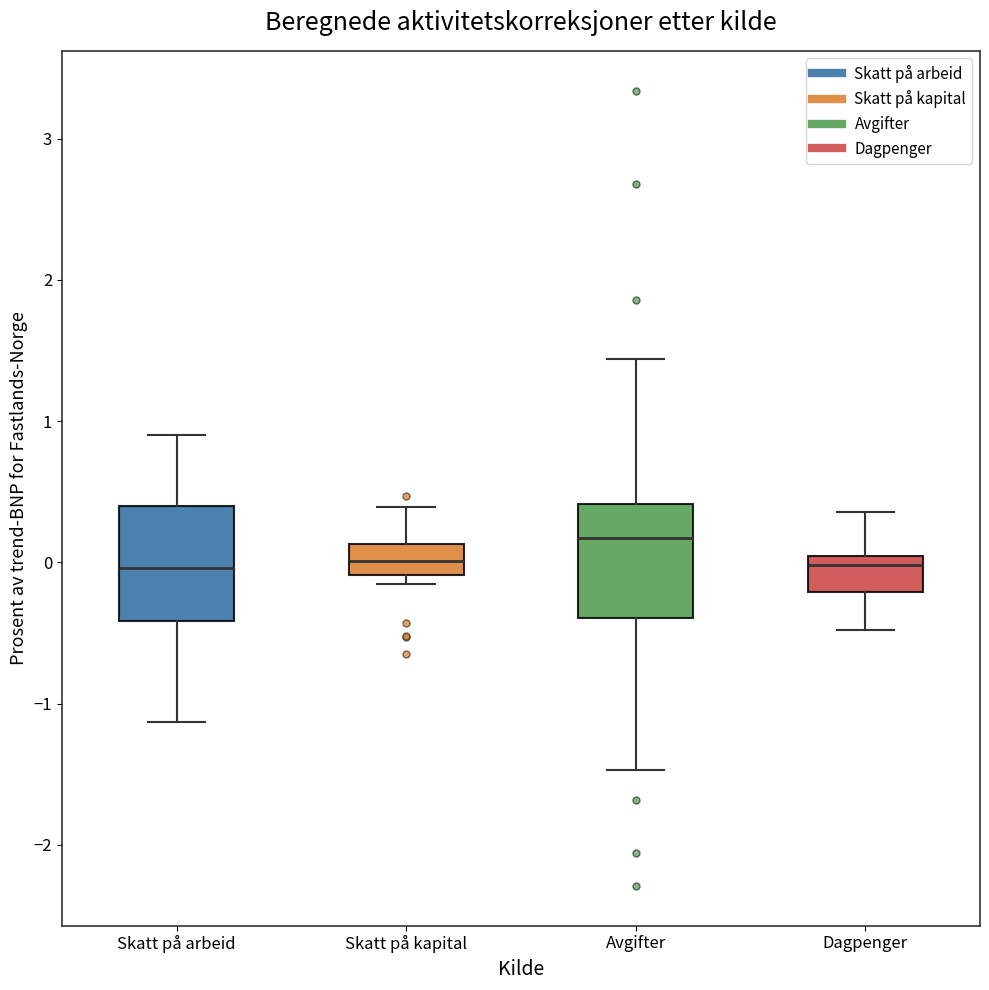

Reading left to right, transcribe this box plot: for each box, give where its median line is, the range the box spans, and where its two whiskers end, as read against the y-axis. The values are not printed on the chart, so give them approximately, as read against the axis.

Skatt på arbeid: median 0.0, box -0.4 to 0.4, whiskers -1.1 to 0.9
Skatt på kapital: median 0.0, box -0.1 to 0.1, whiskers -0.1 (just below the box's lower edge) to 0.4
Avgifter: median 0.2, box -0.4 to 0.4, whiskers -1.5 to 1.4
Dagpenger: median 0.0 (just below the box's upper edge), box -0.2 to 0.0, whiskers -0.5 to 0.4